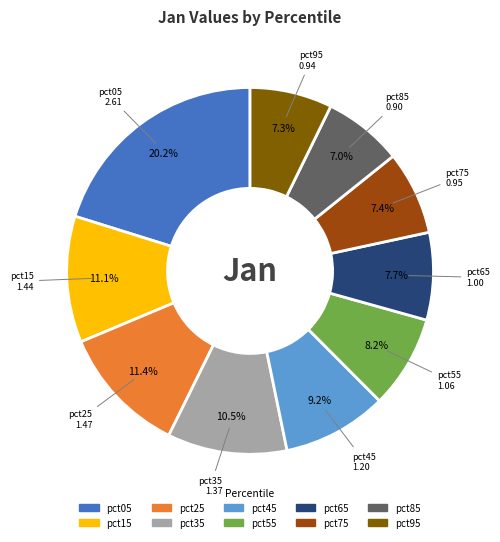

The pct95 slice represents 7% of the pie. True or false?

True